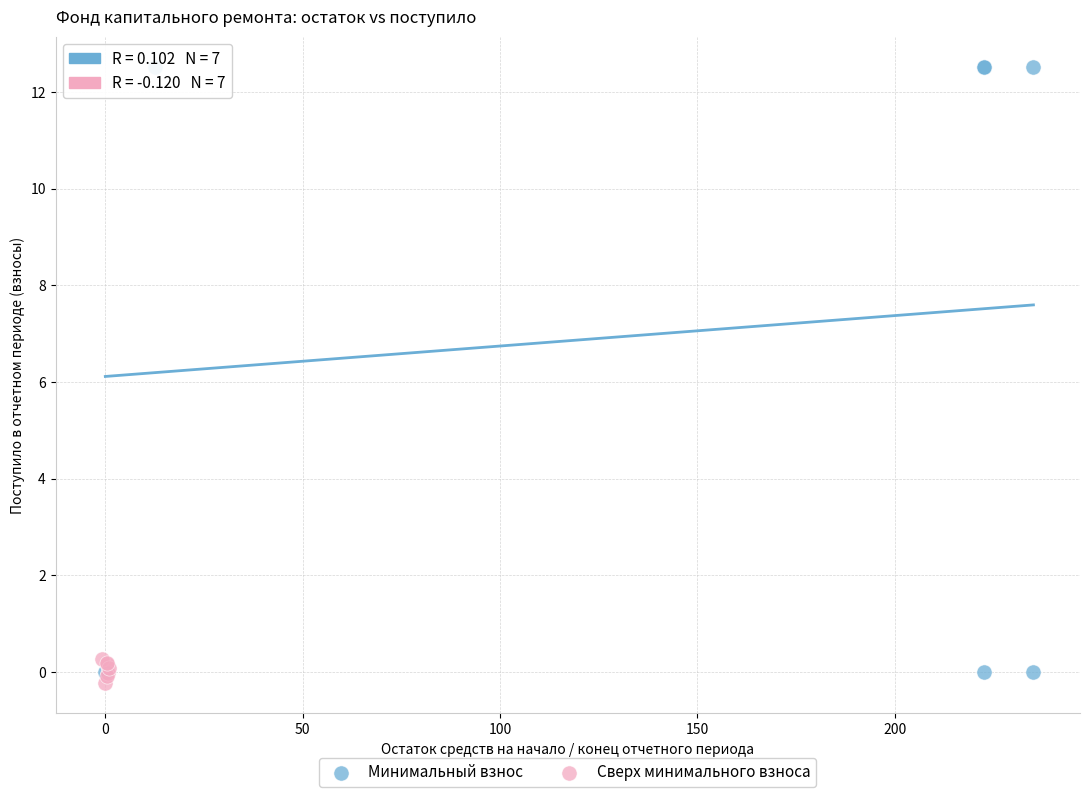

Which series has the largest Y range (max minus min)?

Минимальный взнос